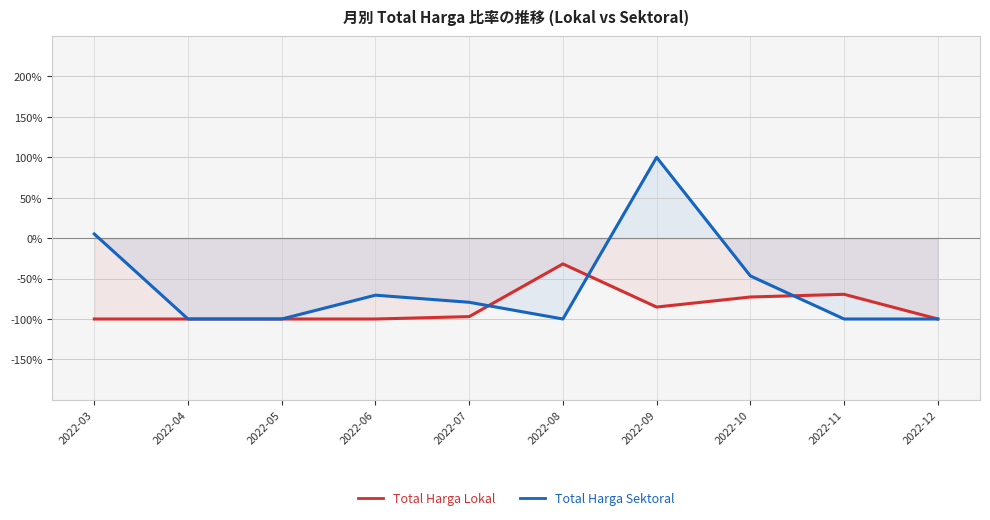

Does the chart display data point markers on the line(s)?

No